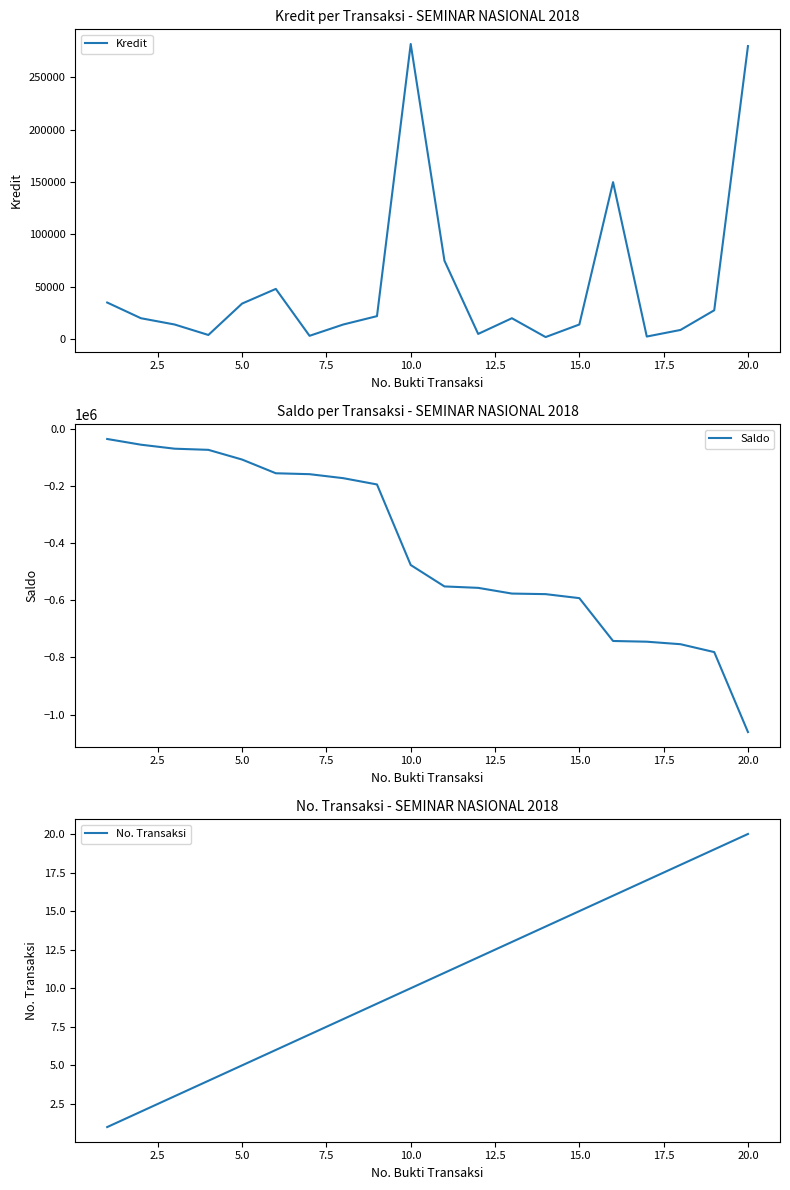

The No. Transaksi series shows 14 at 20.0. True or false?

False